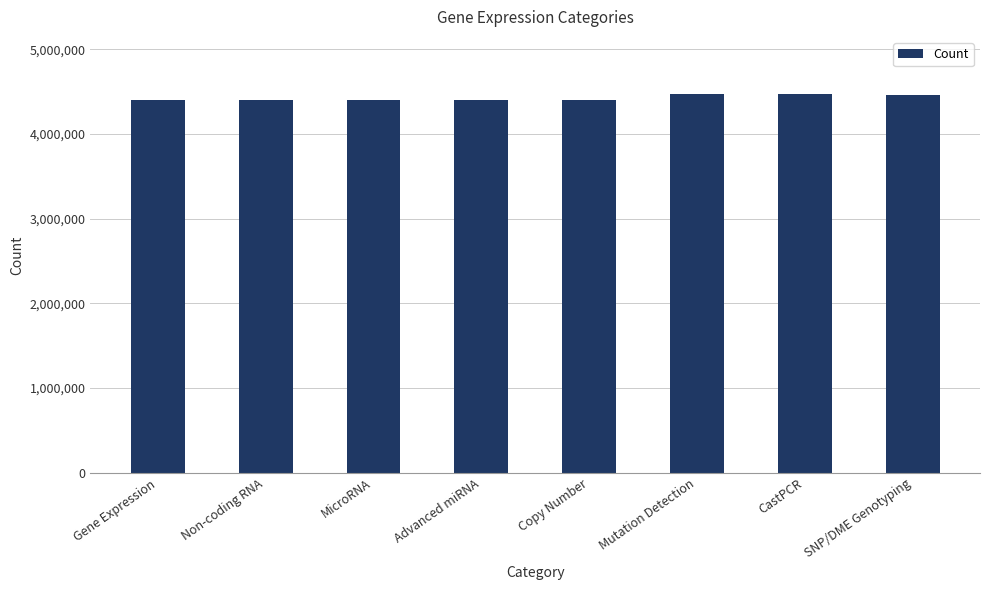

How many data points are above 4398985?

3